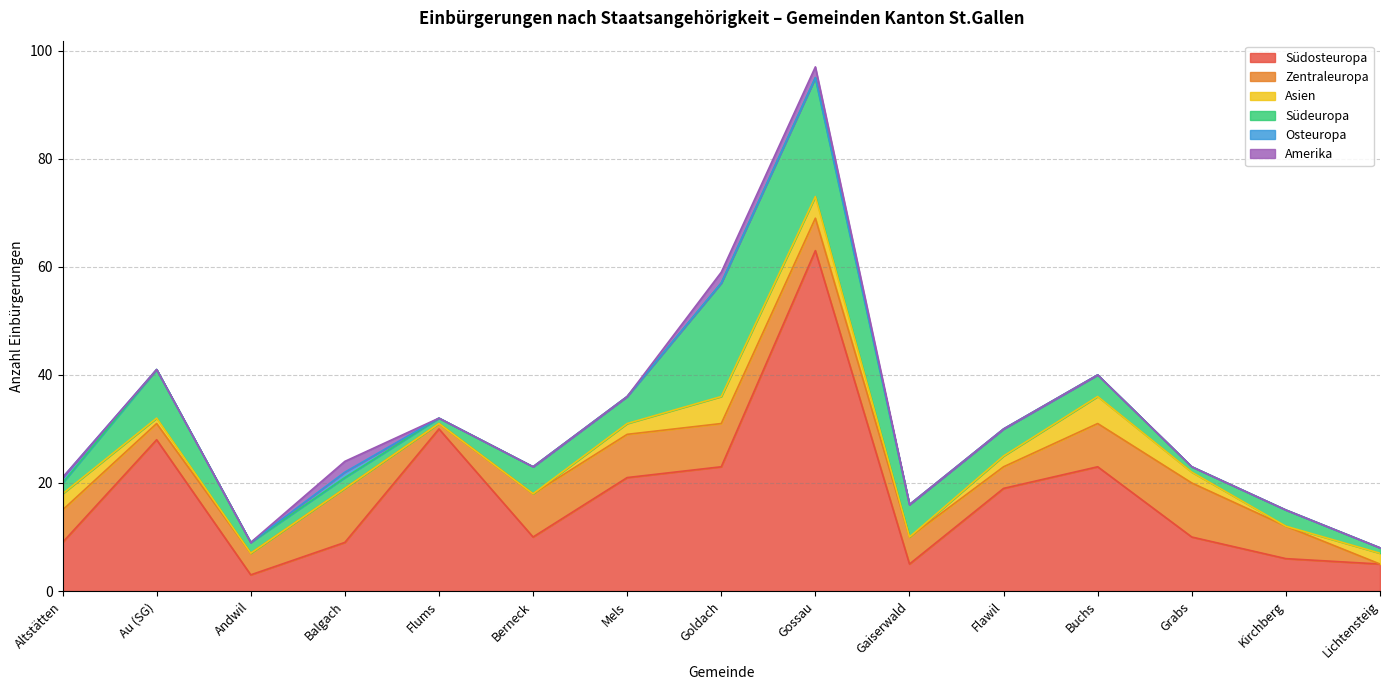

Between Au (SG) and Mels, which is larger?

Au (SG)